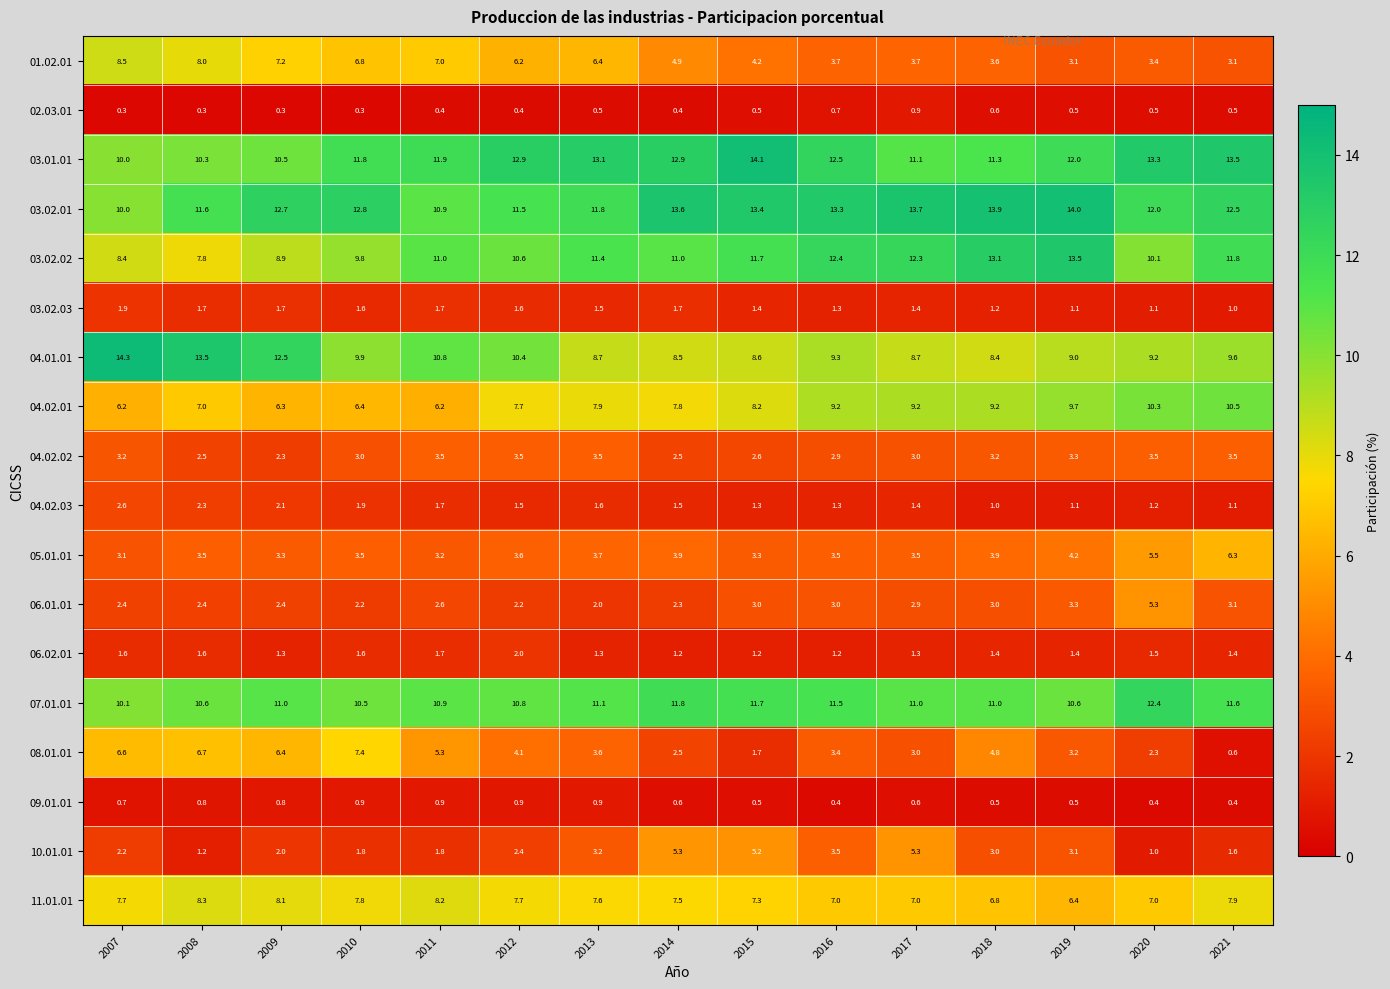

The 02.03.01 series shows 0.6 at 2018. True or false?

True